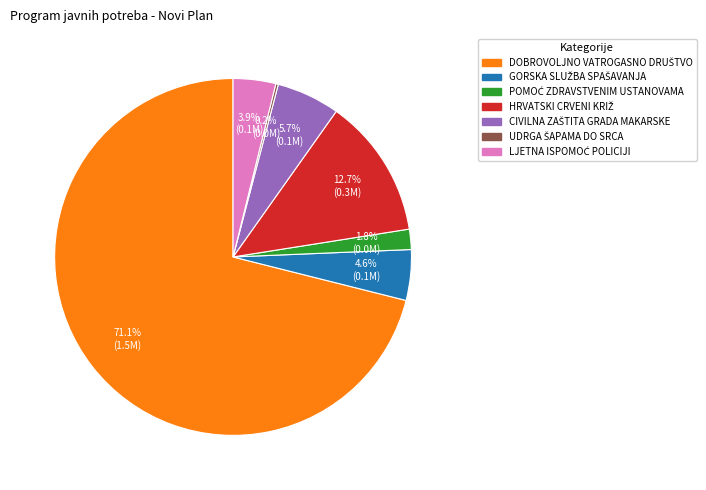

Is there any slice that represents more than half of the pie?

Yes